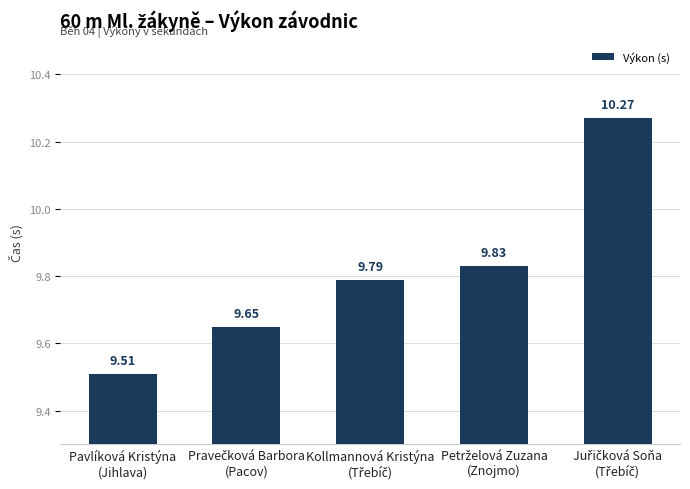

What is the difference between the second highest and minimum values?

0.3